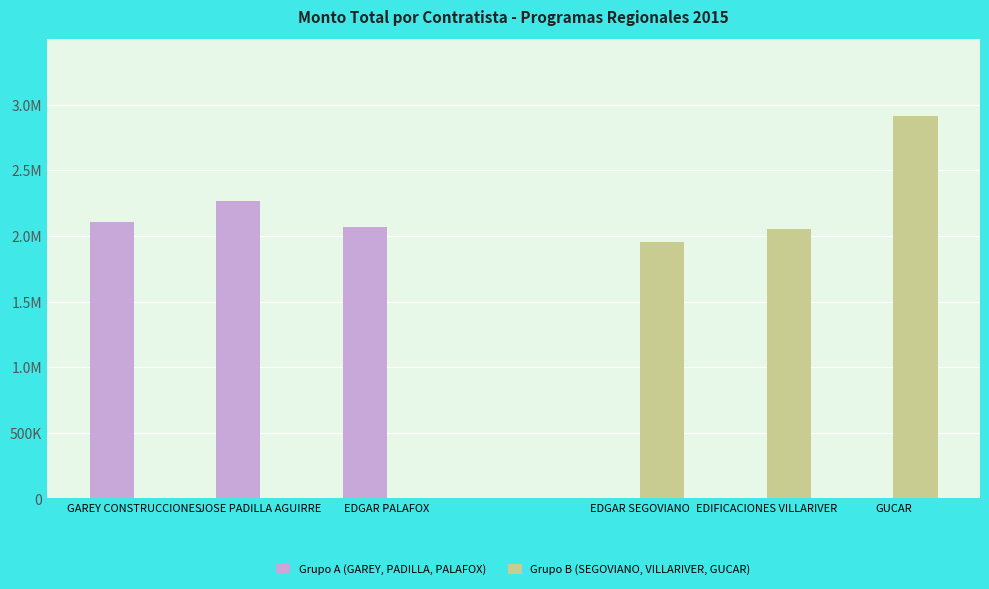

Rank the series by their average value, from highest to lowest.

Grupo B (SEGOVIANO, VILLARIVER, GUCAR), Grupo A (GAREY, PADILLA, PALAFOX)